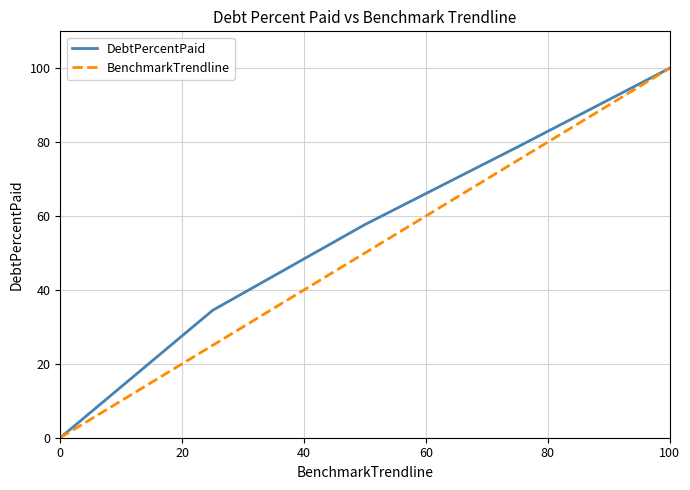

What is the greatest value displayed?

100.0